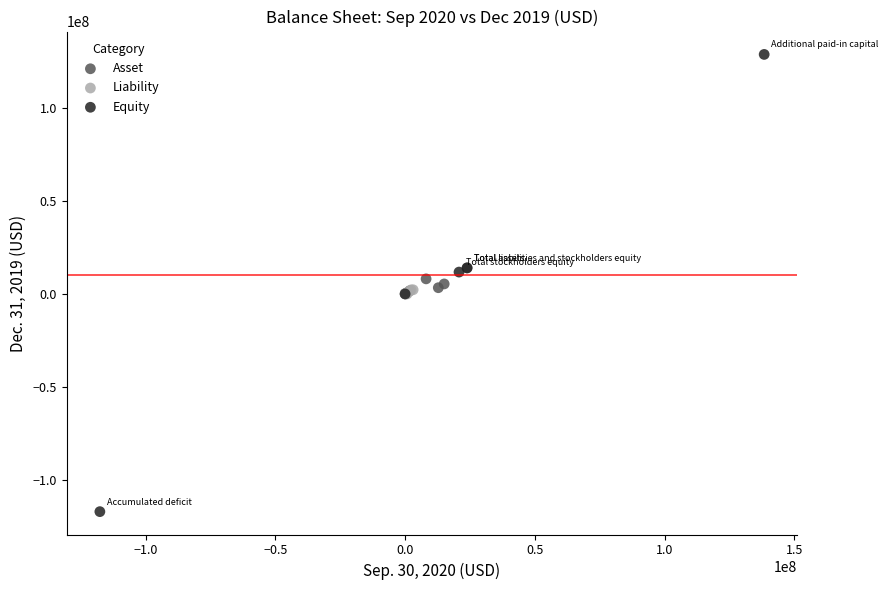

Which series reaches the minimum Y coordinate?

Equity